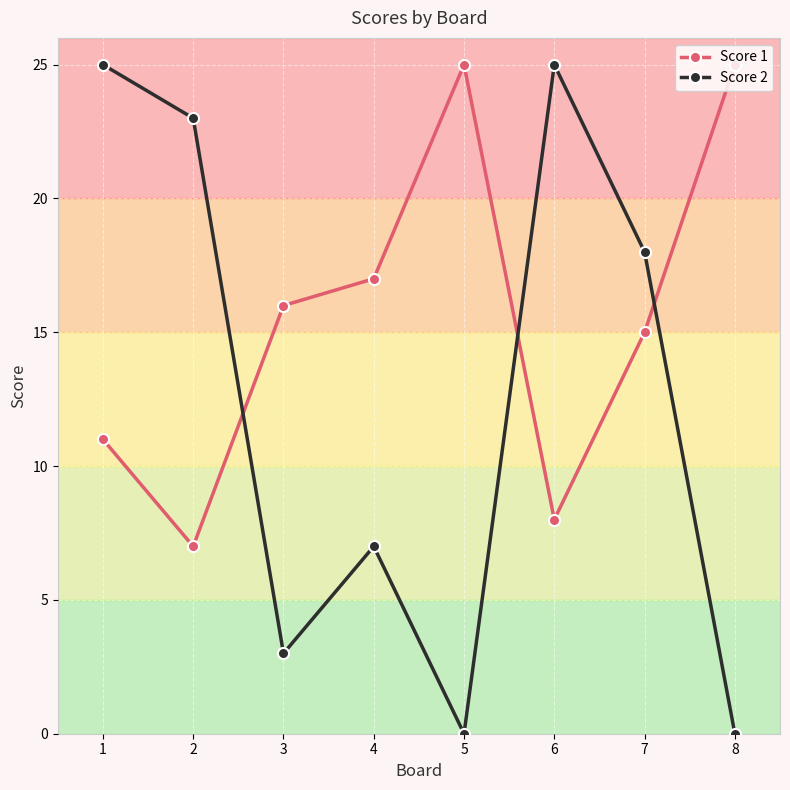

At which label does Score 1 reach its minimum?

2